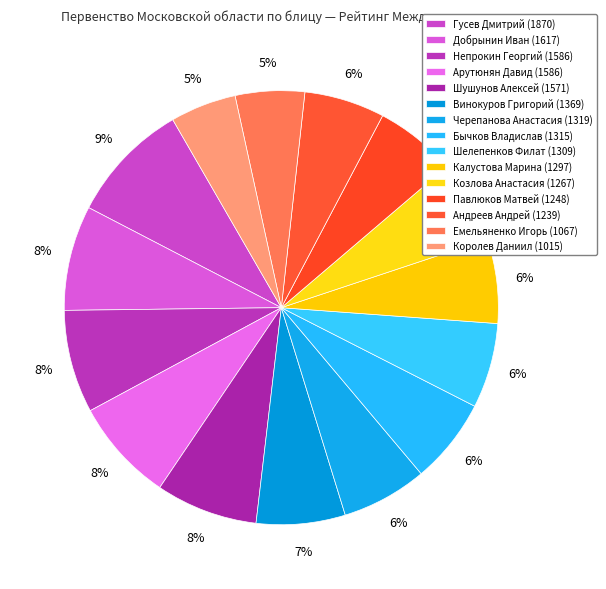

How many slices are in this pie chart?

15